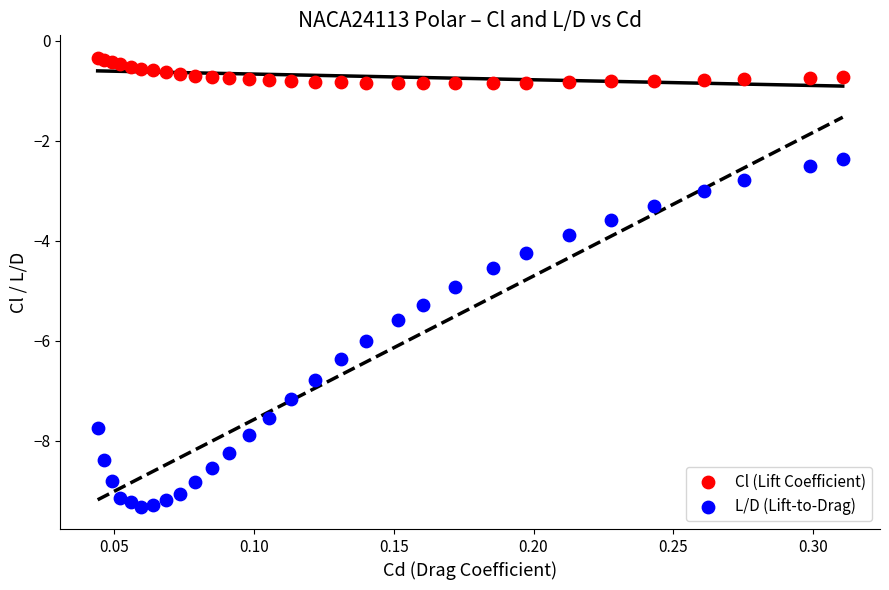

What are all the series names shown in the legend?

Cl (Lift Coefficient), L/D (Lift-to-Drag)